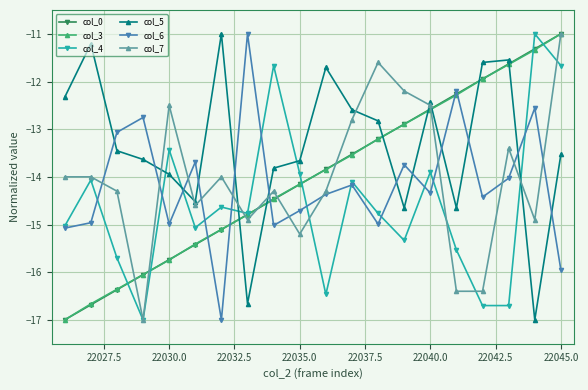

Which series has the largest total across all categories?

col_5